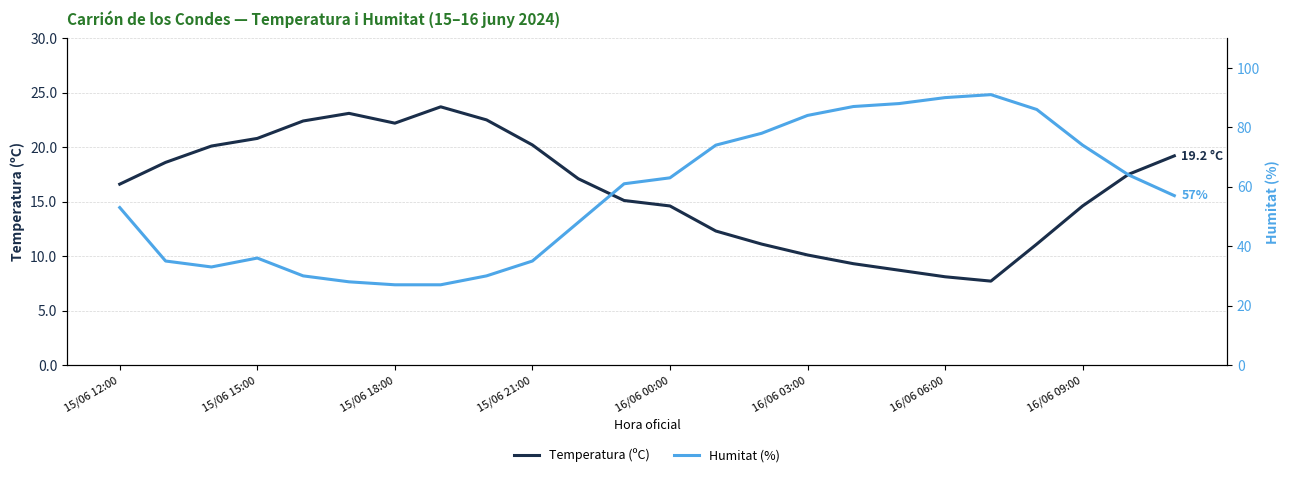

What are all the series names shown in the legend?

Temperatura (ºC), Humitat (%)